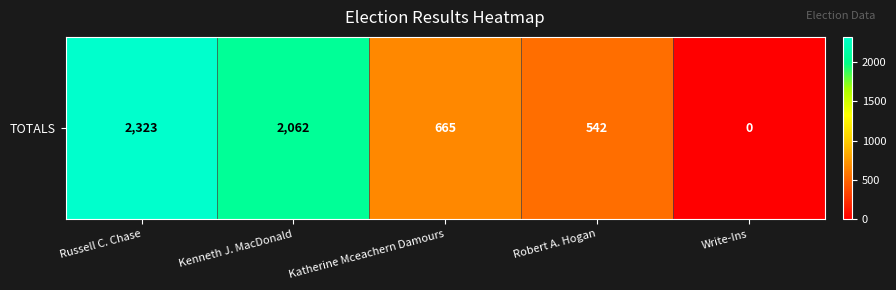

Reading left to right, list all the values displayed in this chart.

2323	2062	665	542	0